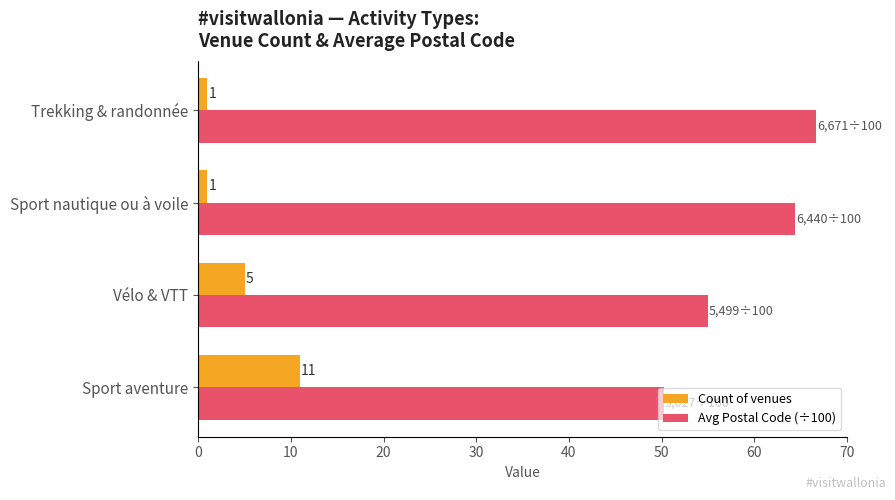

Count the Count of venues values in the range 1 to 11.

4